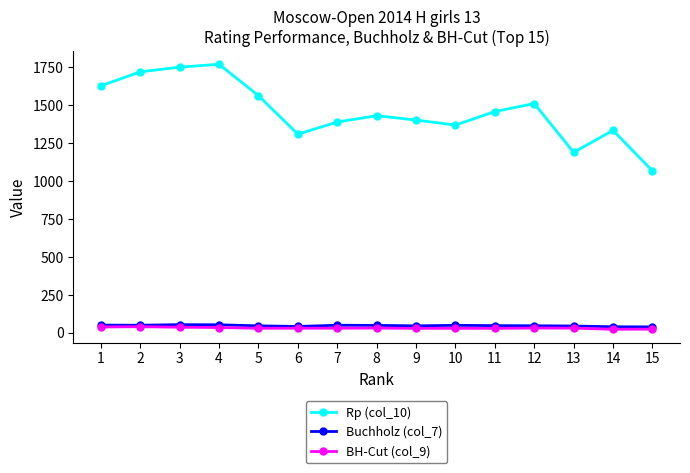

What is the difference between the maximum and minimum values in the BH-Cut (col_9) series?

17.0